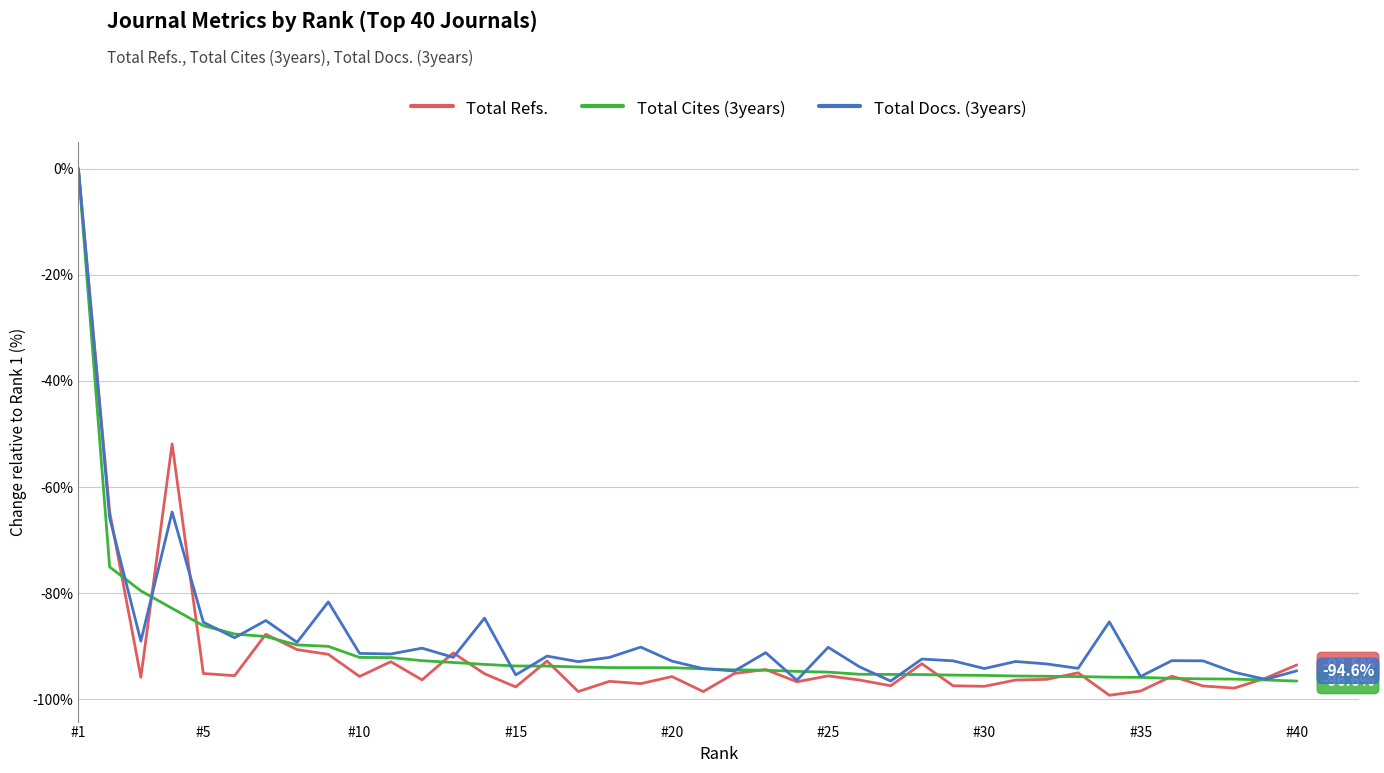

Is this an area chart (filled region under the line)?

No